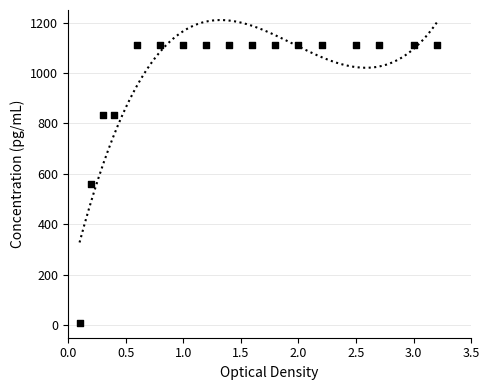

What is the ratio of the value at 110 to the value at 170?

1.0